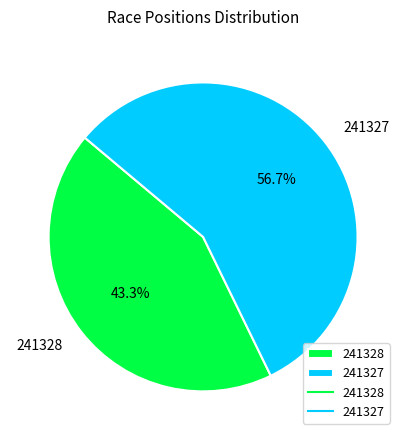

The 241327 slice represents 50% of the pie. True or false?

False